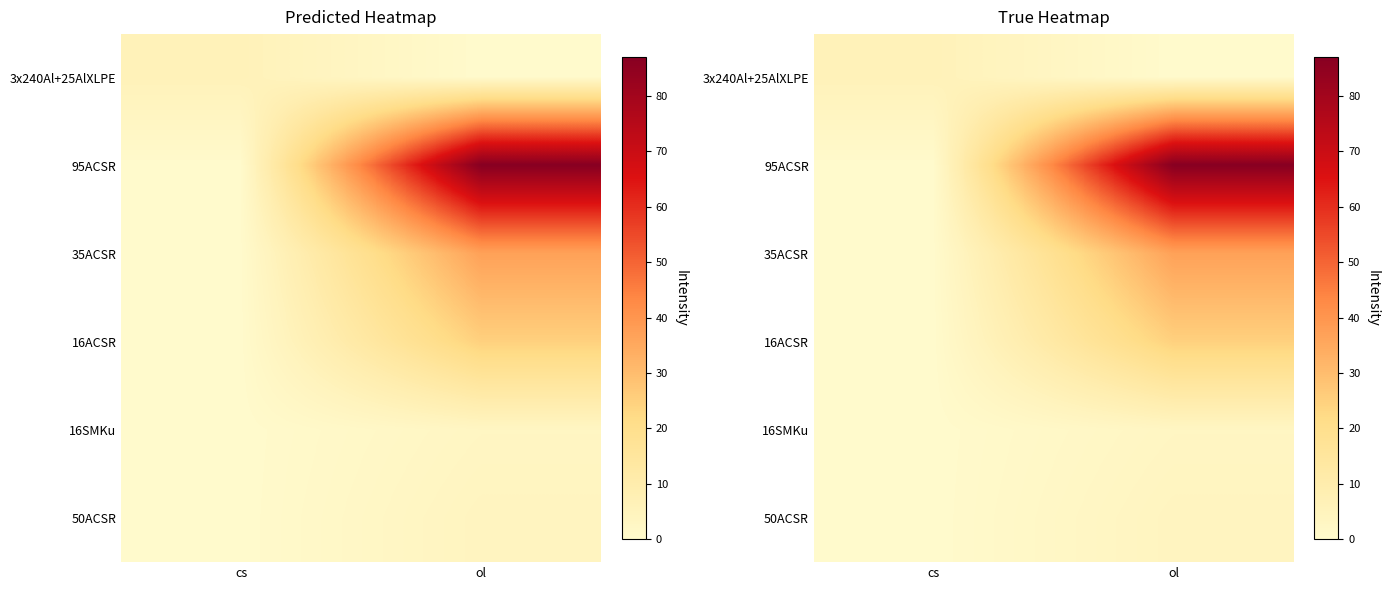

Which series has the largest total across all categories?

95ACSR